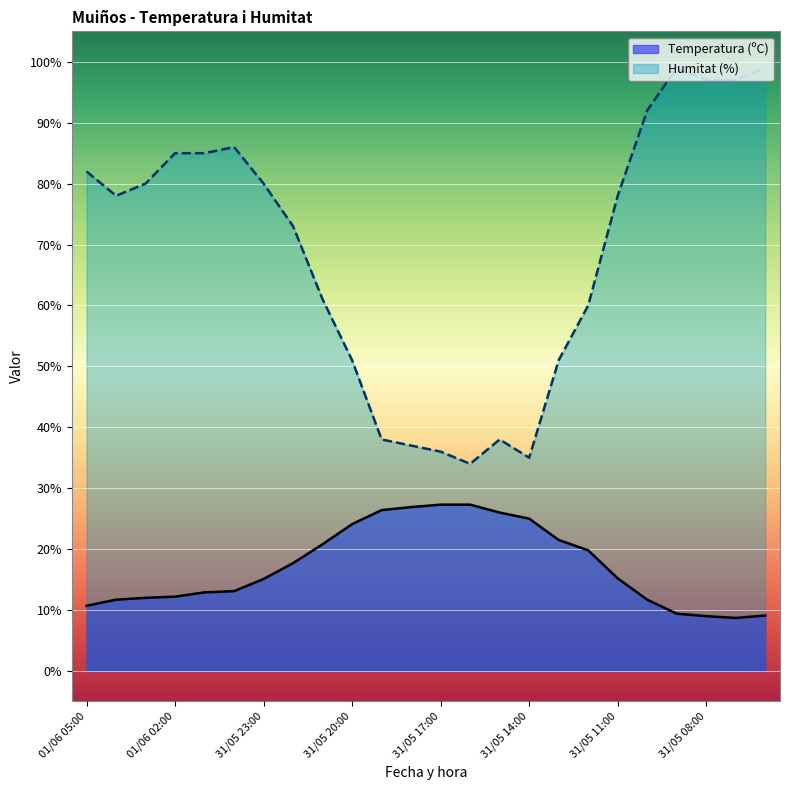

Rank the categories by Humitat (%) value from lowest to highest.

31/05 16:00, 31/05 14:00, 31/05 17:00, 31/05 18:00, 31/05 19:00, 31/05 15:00, 31/05 20:00, 31/05 13:00, 31/05 12:00, 31/05 21:00, 31/05 22:00, 01/06 04:00, 31/05 11:00, 01/06 03:00, 31/05 23:00, 01/06 05:00, 01/06 02:00, 01/06 01:00, 01/06 00:00, 31/05 10:00, 31/05 08:00, 31/05 07:00, 31/05 09:00, 31/05 06:00